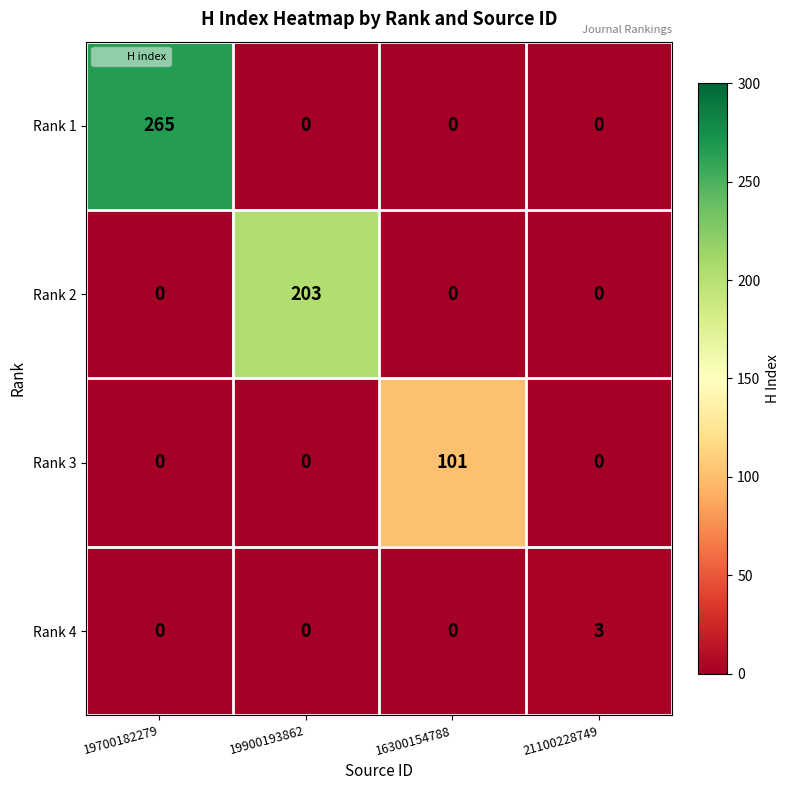

Between 19900193862 and 16300154788, which series saw the biggest shift?

Rank 2